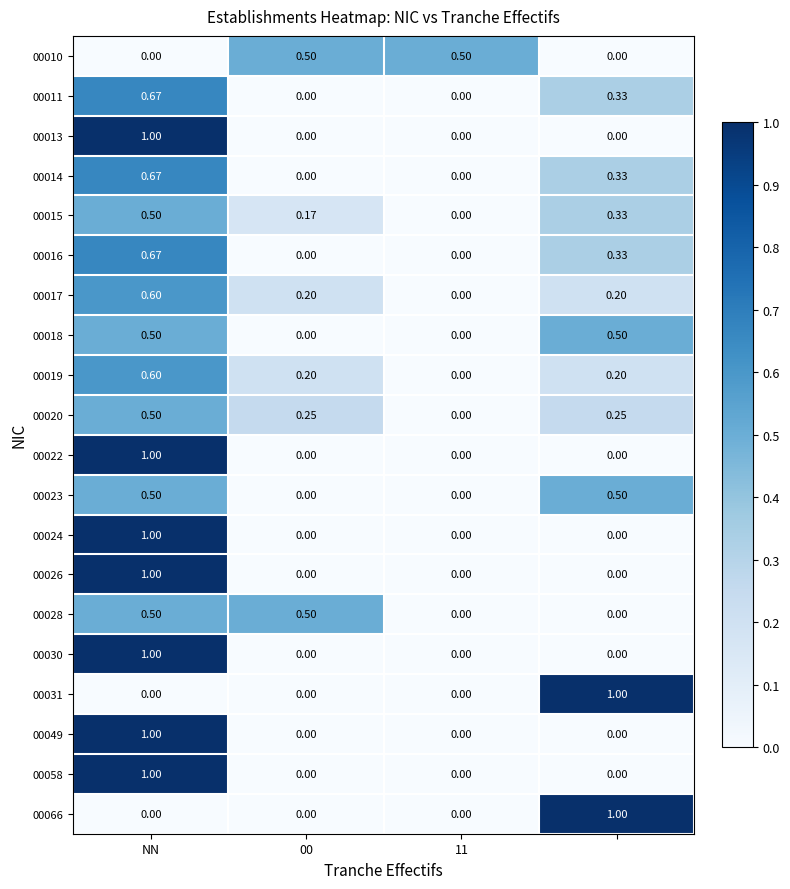

Is the value of 00026 at 11 greater than the value of 00019 at 00?

No